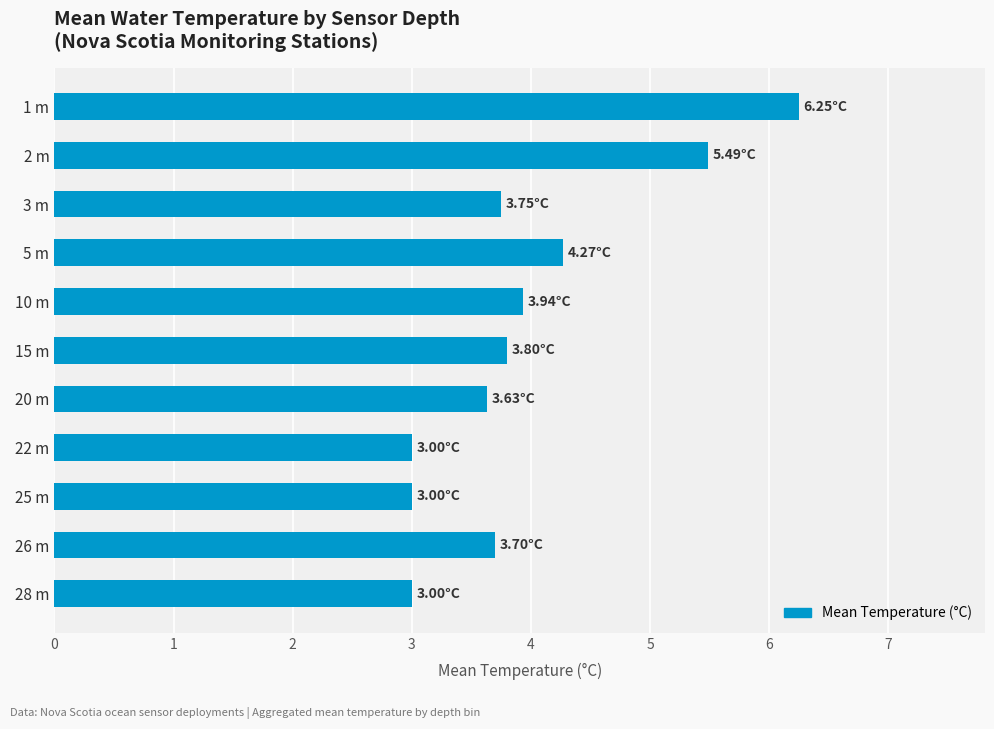

What is the difference between the maximum and minimum values?

3.2